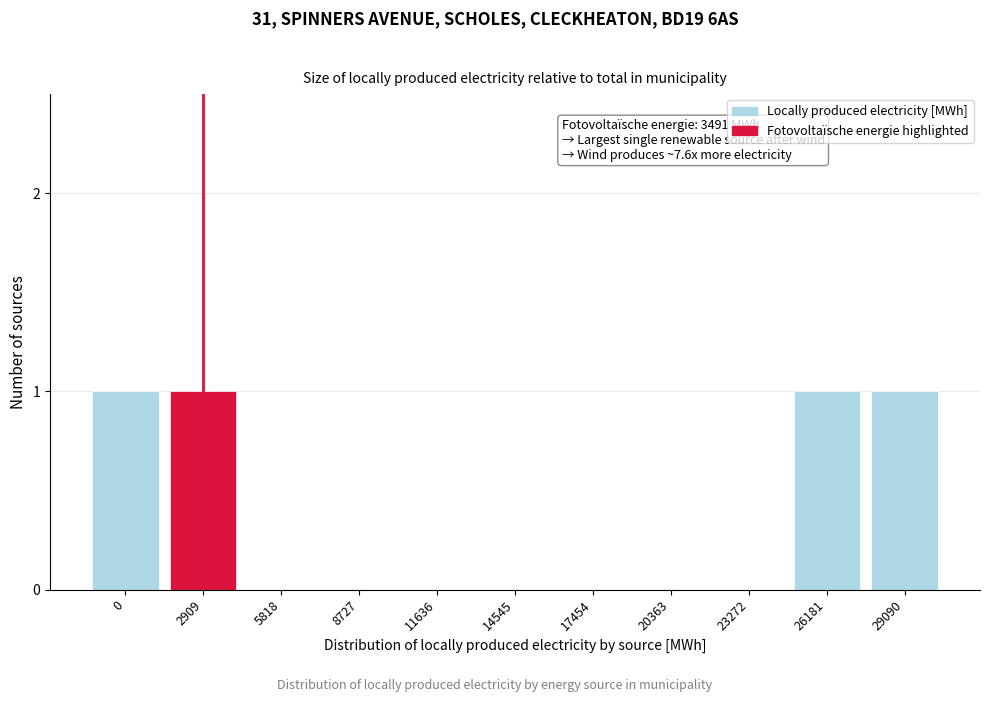

Reading left to right, transcribe all the data shown in this chart.

0=1	2909=1	5818=0	8727=0	11636=0	14545=0	17454=0	20363=0	23272=0	26181=1	29090=1